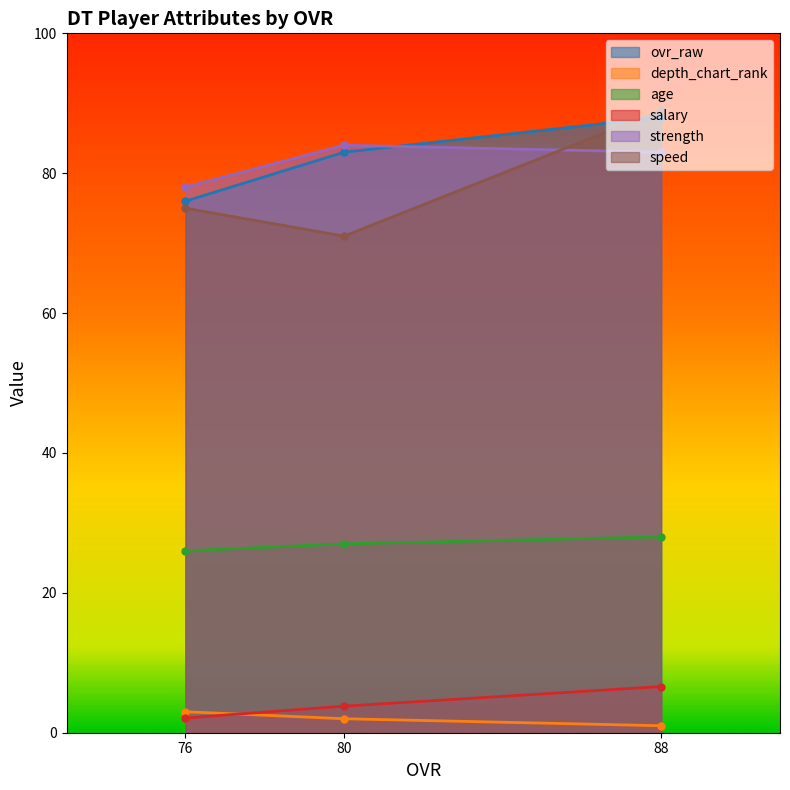

At which category is the sum across all series the highest?

88